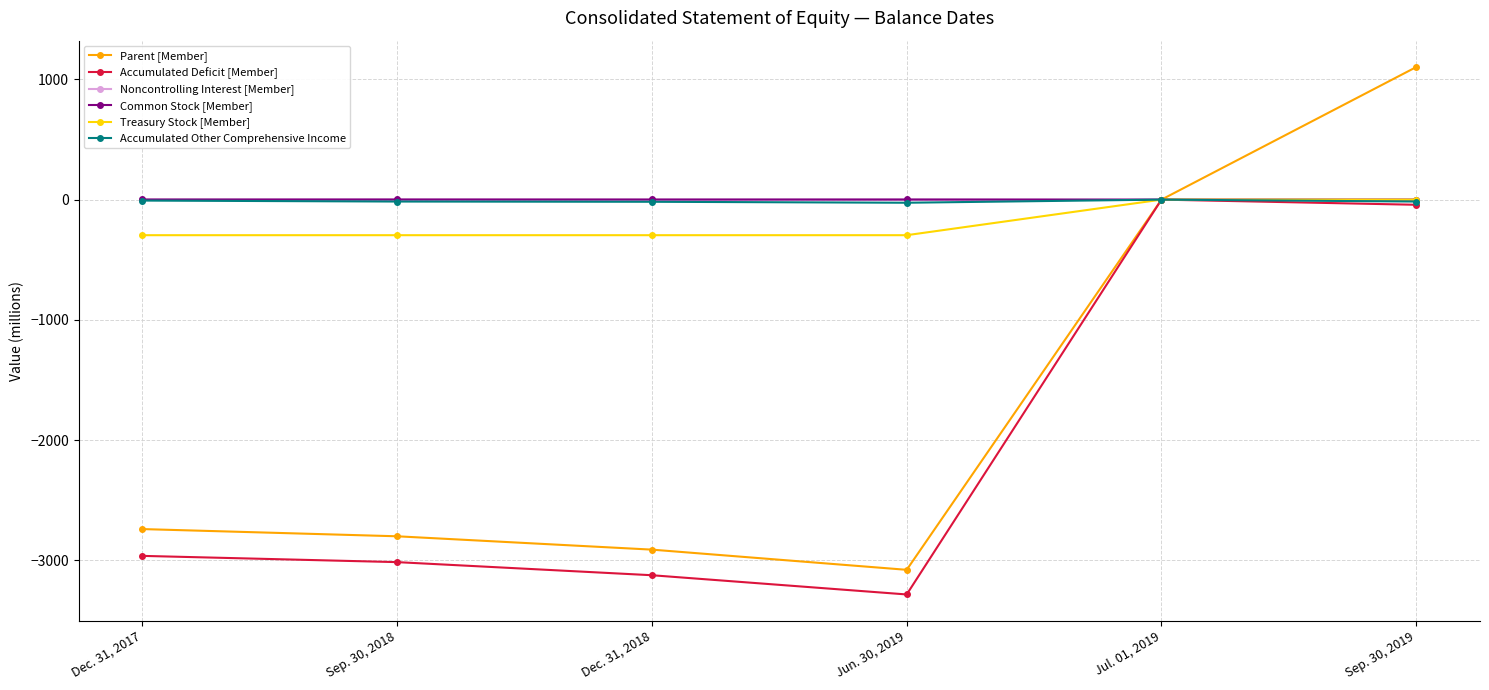

Which series has the largest range (max minus min)?

Parent [Member]